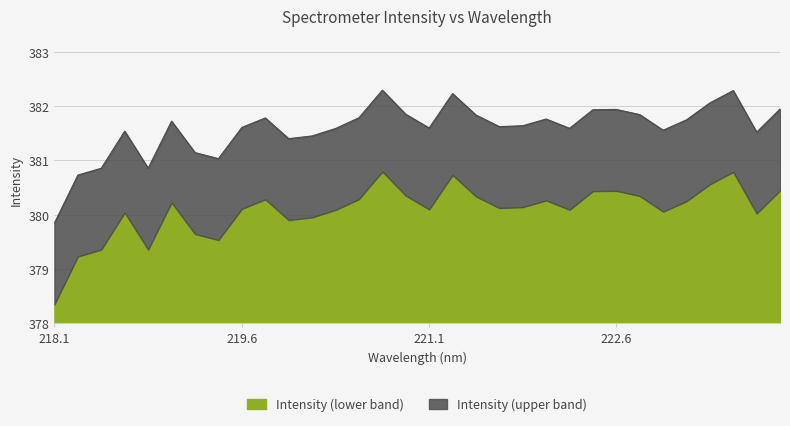

What is the maximum value for Intensity (lower band)?

2.8